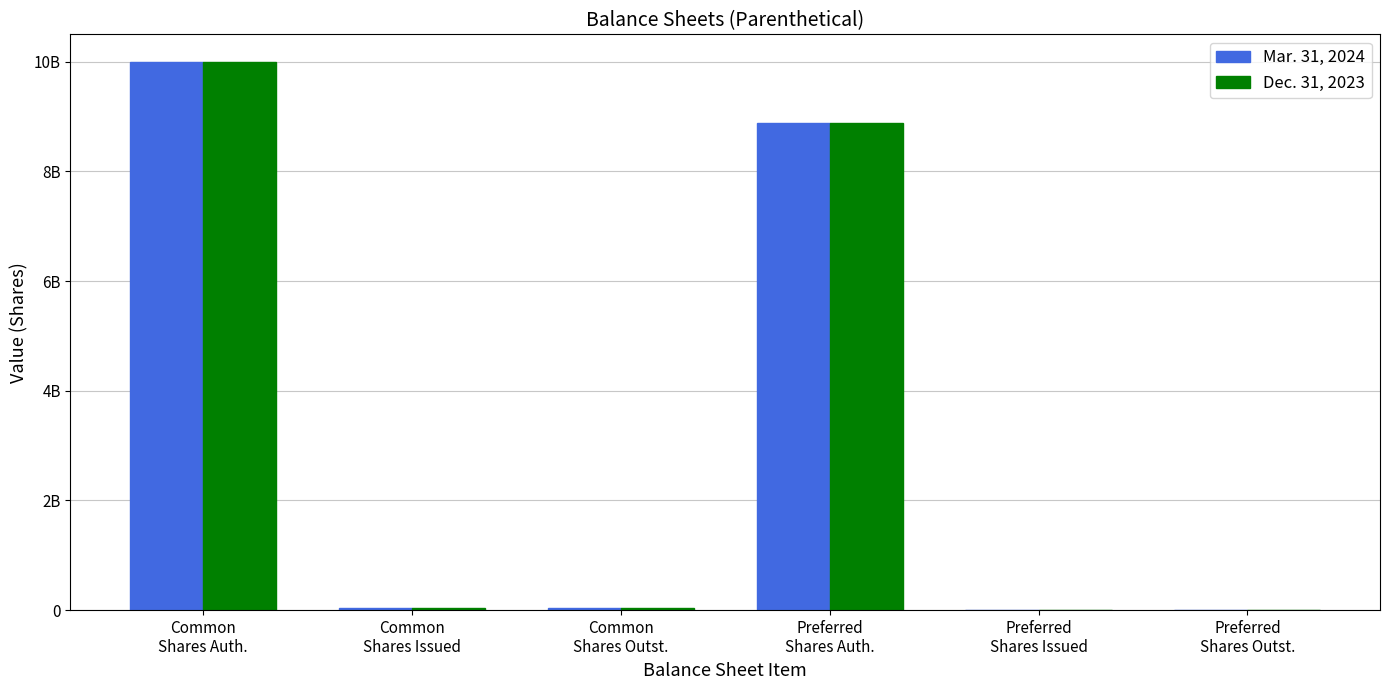

Which category has the highest value across all series?

Common
Shares Auth.